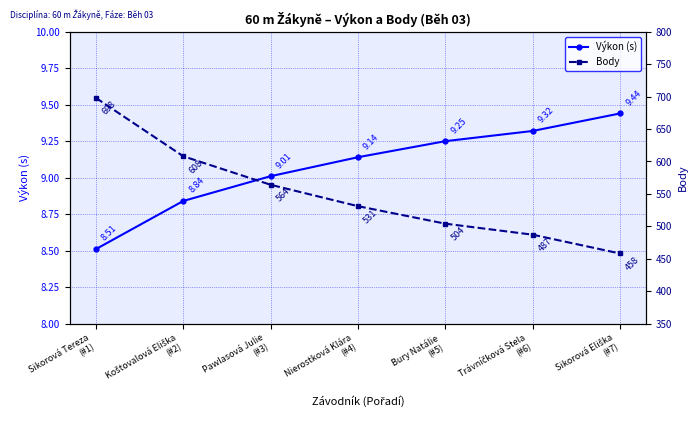

Count the number of categories in the chart.

7